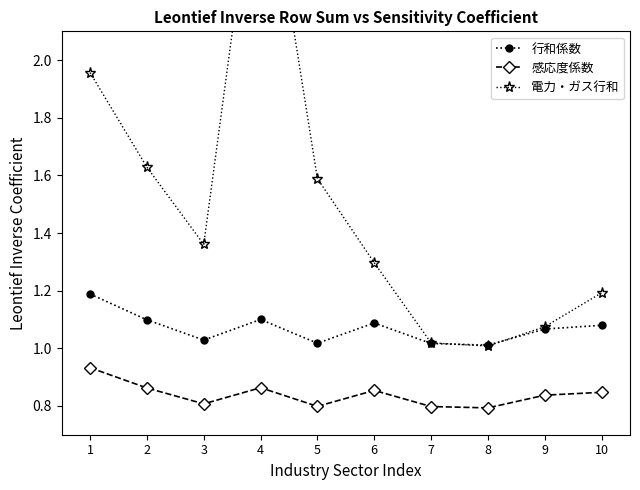

In 行和係数, how many points are lower than both neighbors (excluding endpoints)?

3